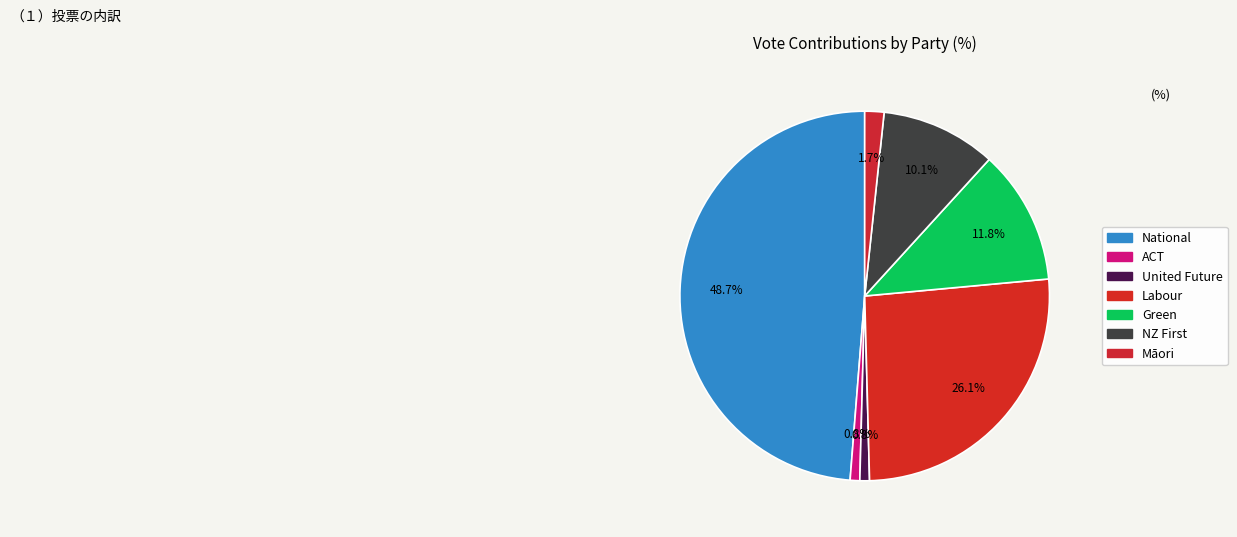

To the nearest percent, what is the difference between the largest and smallest slice percentages?

48%